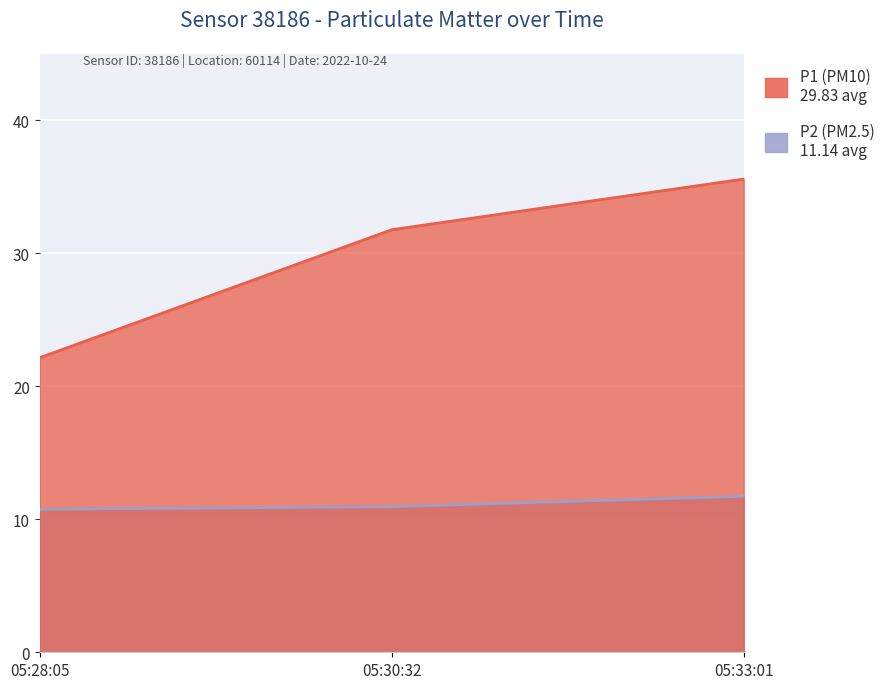

True or false: P1 has a value of 35.6 at 05:33:01.

True